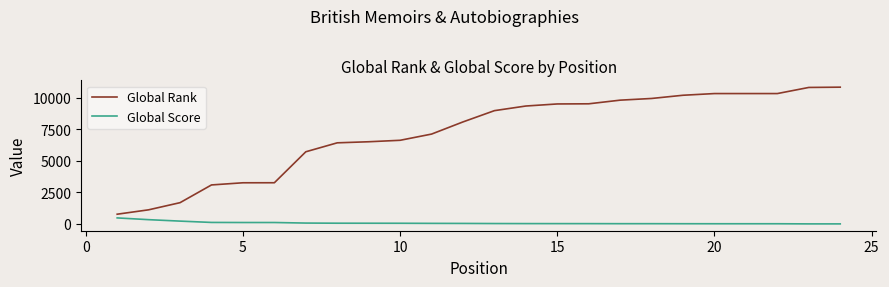

Which series has the largest total across all categories?

Global Rank